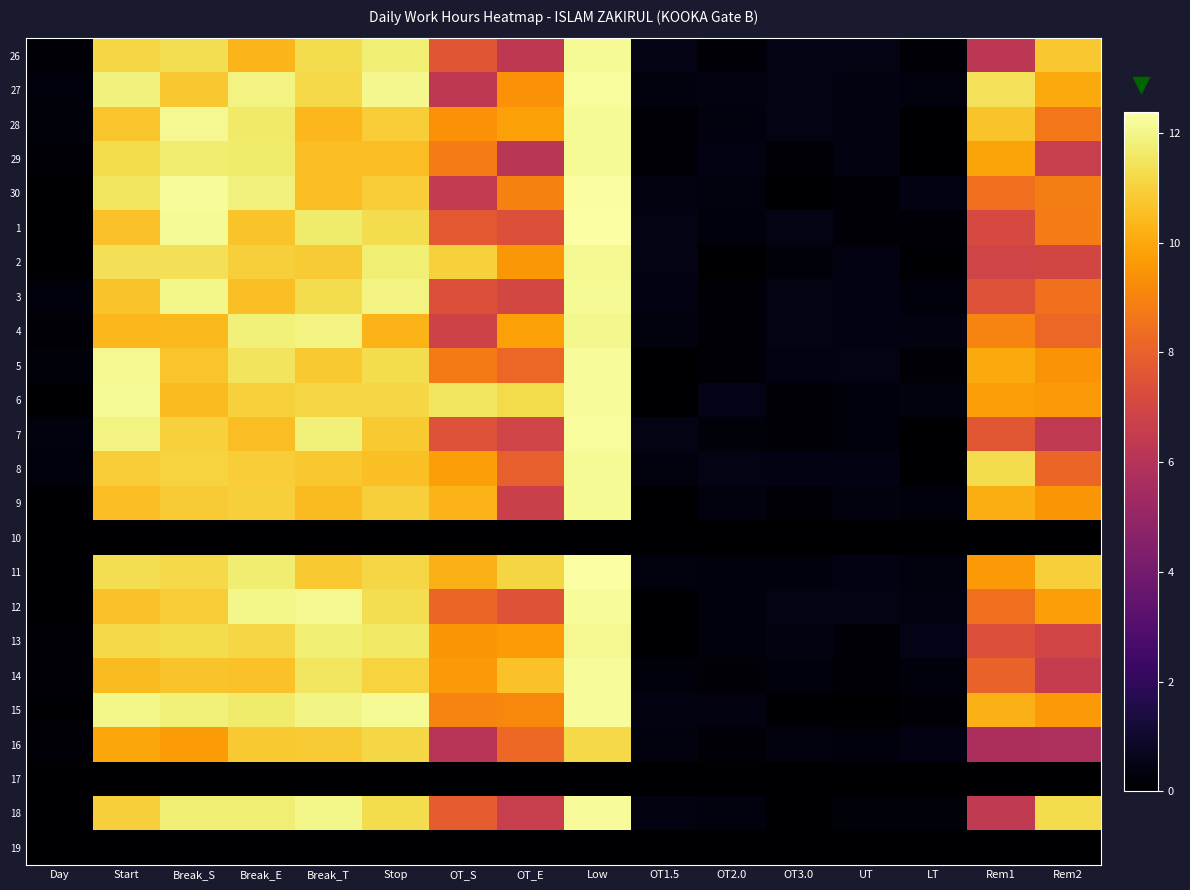

At how many categories does at least one series exceed 0?

16